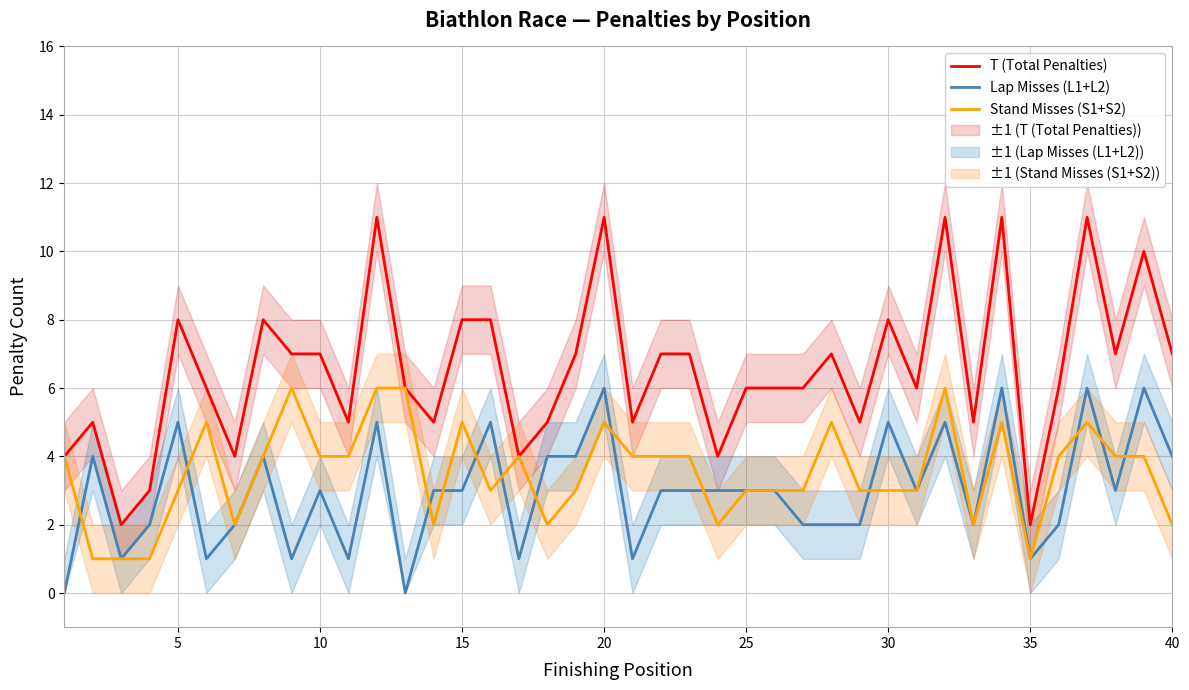

True or false: Lap Misses (L1+L2) and T (Total Penalties) cross at least once.

False